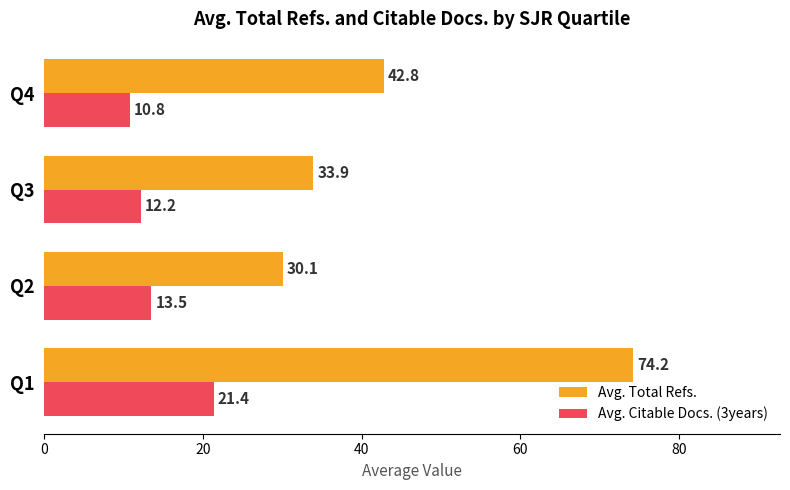

The value of Avg. Citable Docs. (3years) at Q4 is 6.4. True or false?

False